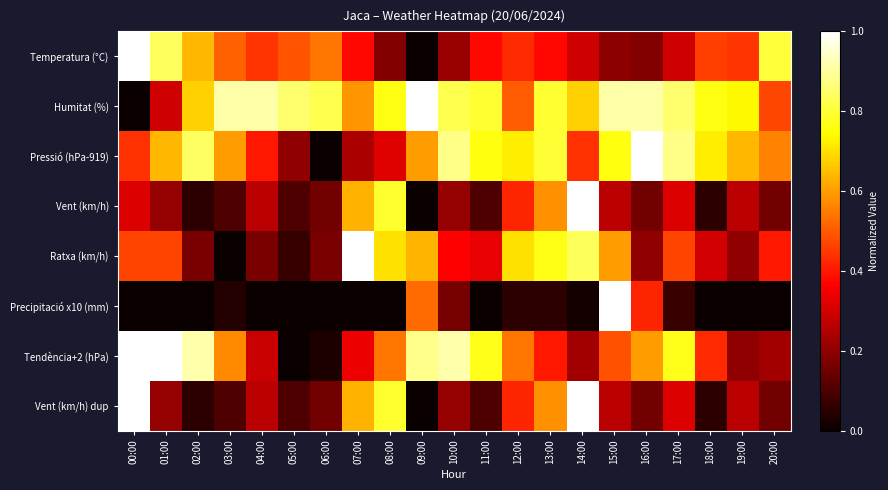

What is the spread (max minus min) of values at 19:00?

0.7